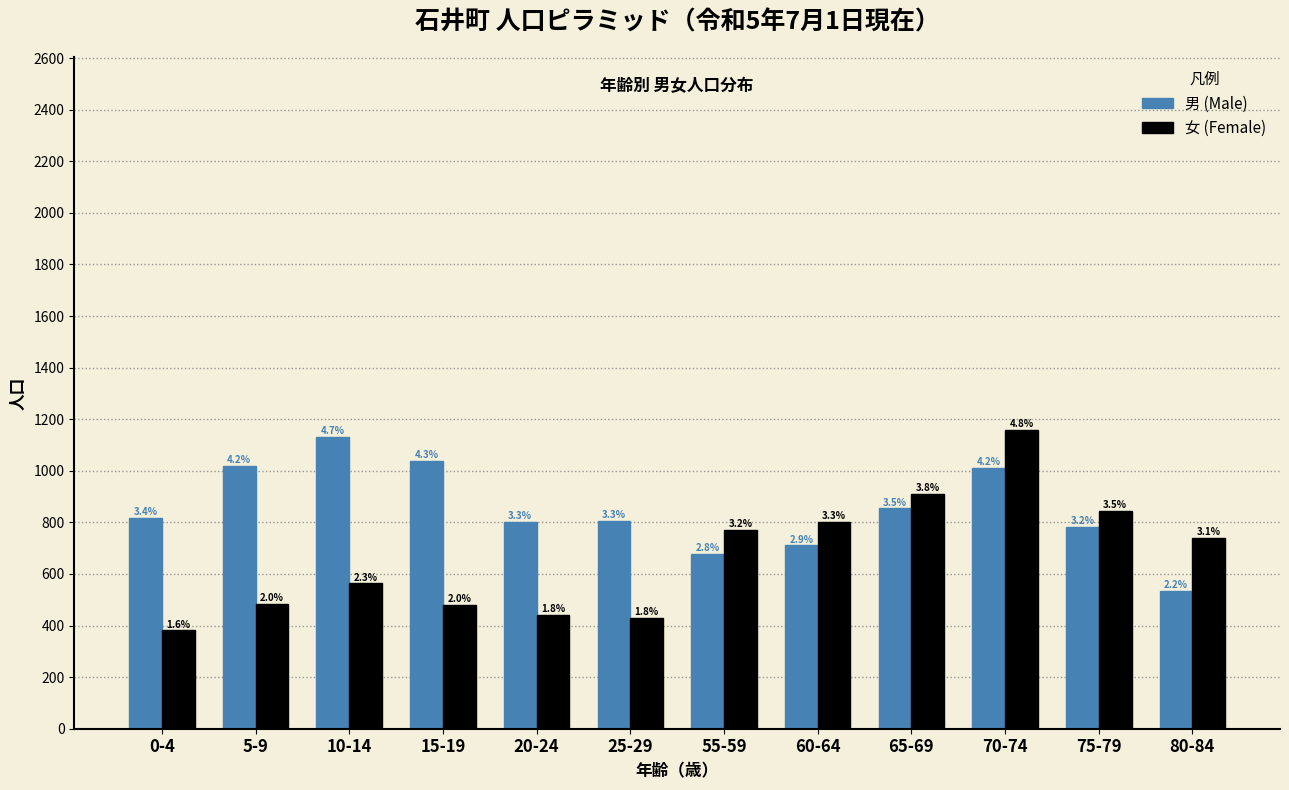

What are all the series names shown in the legend?

男 (Male), 女 (Female)